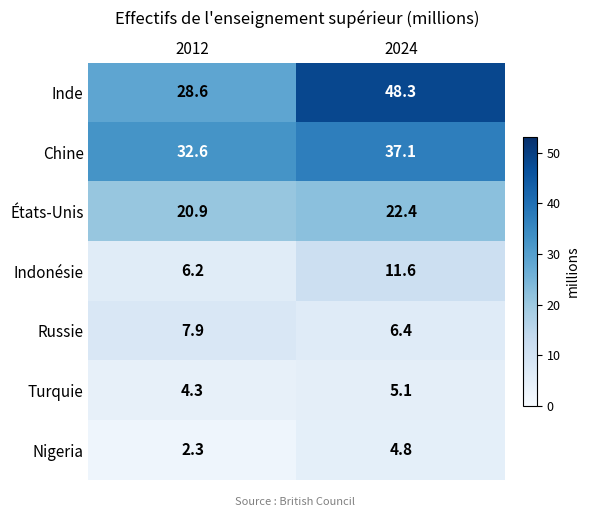

Which series has the largest range (max minus min)?

Inde